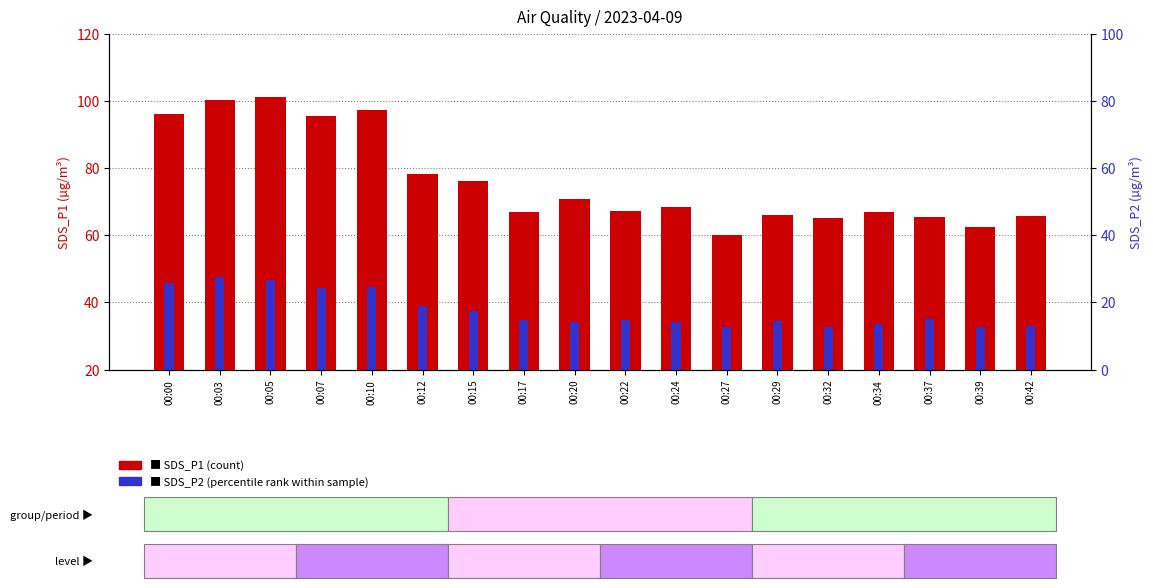

Reading left to right, transcribe all the data shown in this chart.

SDS_P1 (count): 00:00=96.2	00:03=100.3	00:05=101.0	00:07=95.5	00:10=97.2	00:12=78.1	00:15=76.1	00:17=67.0	00:20=70.7	00:22=67.3	00:24=68.5	00:27=60.2	00:29=65.9	00:32=65.1	00:34=67.0	00:37=65.3	00:39=62.6	00:42=65.9
SDS_P2 (percentile rank): 00:00=45.9	00:03=47.6	00:05=46.5	00:07=44.2	00:10=44.6	00:12=39.0	00:15=37.6	00:17=34.9	00:20=34.2	00:22=34.6	00:24=34.3	00:27=32.6	00:29=34.4	00:32=32.8	00:34=33.5	00:37=35.1	00:39=32.7	00:42=33.1